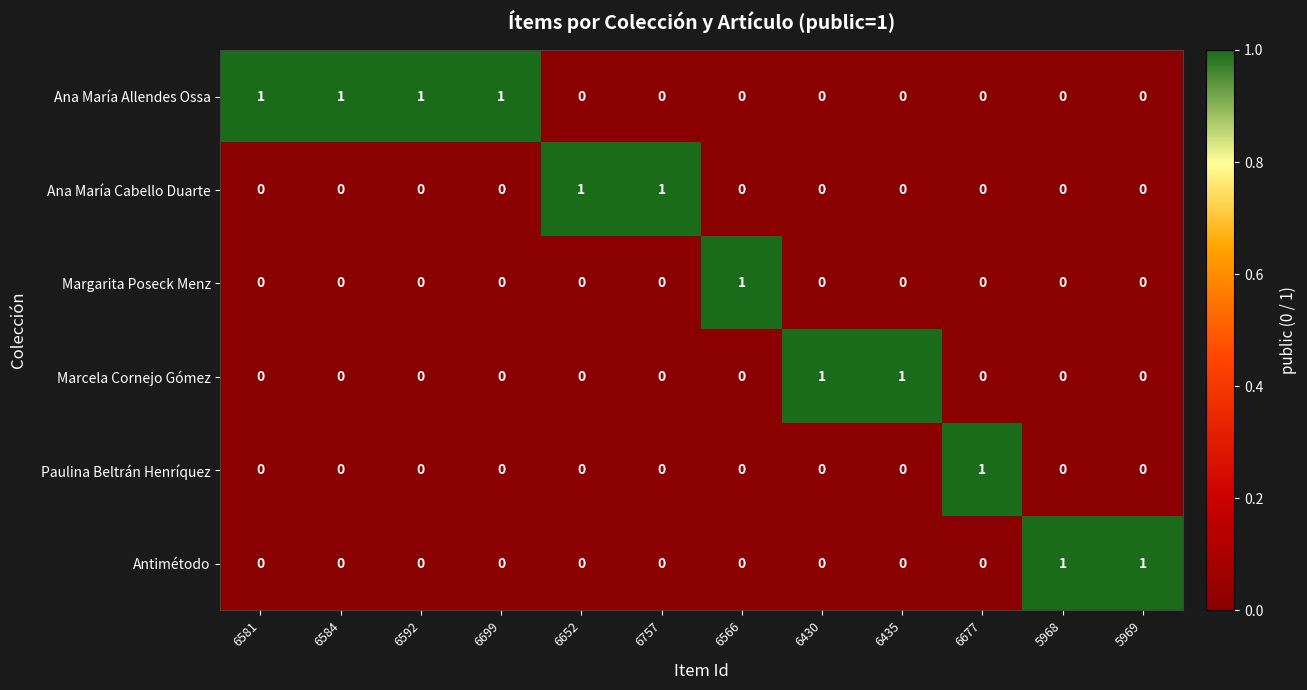

Count the Ana María Allendes Ossa values in the range 0 to 1.

12